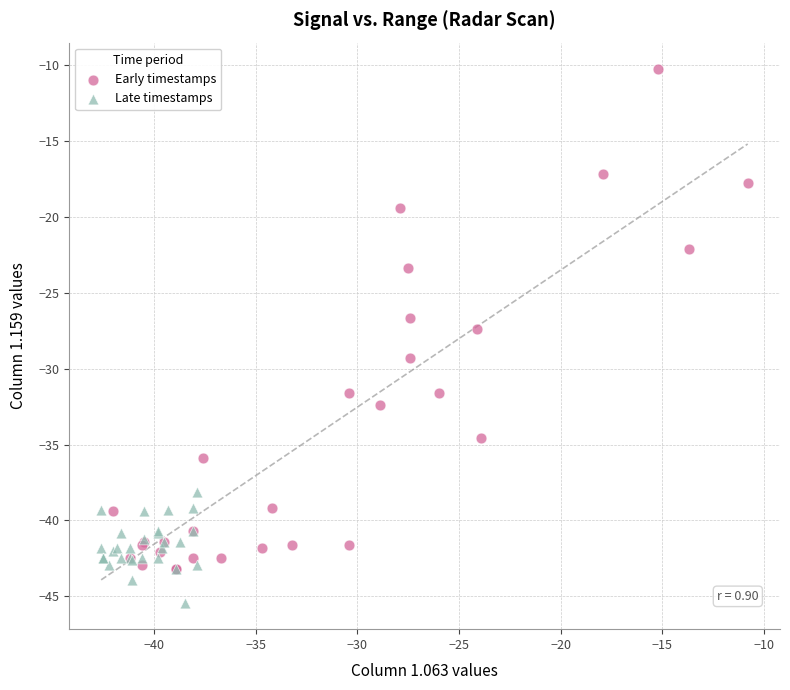

Which series reaches the maximum Y coordinate?

Early timestamps